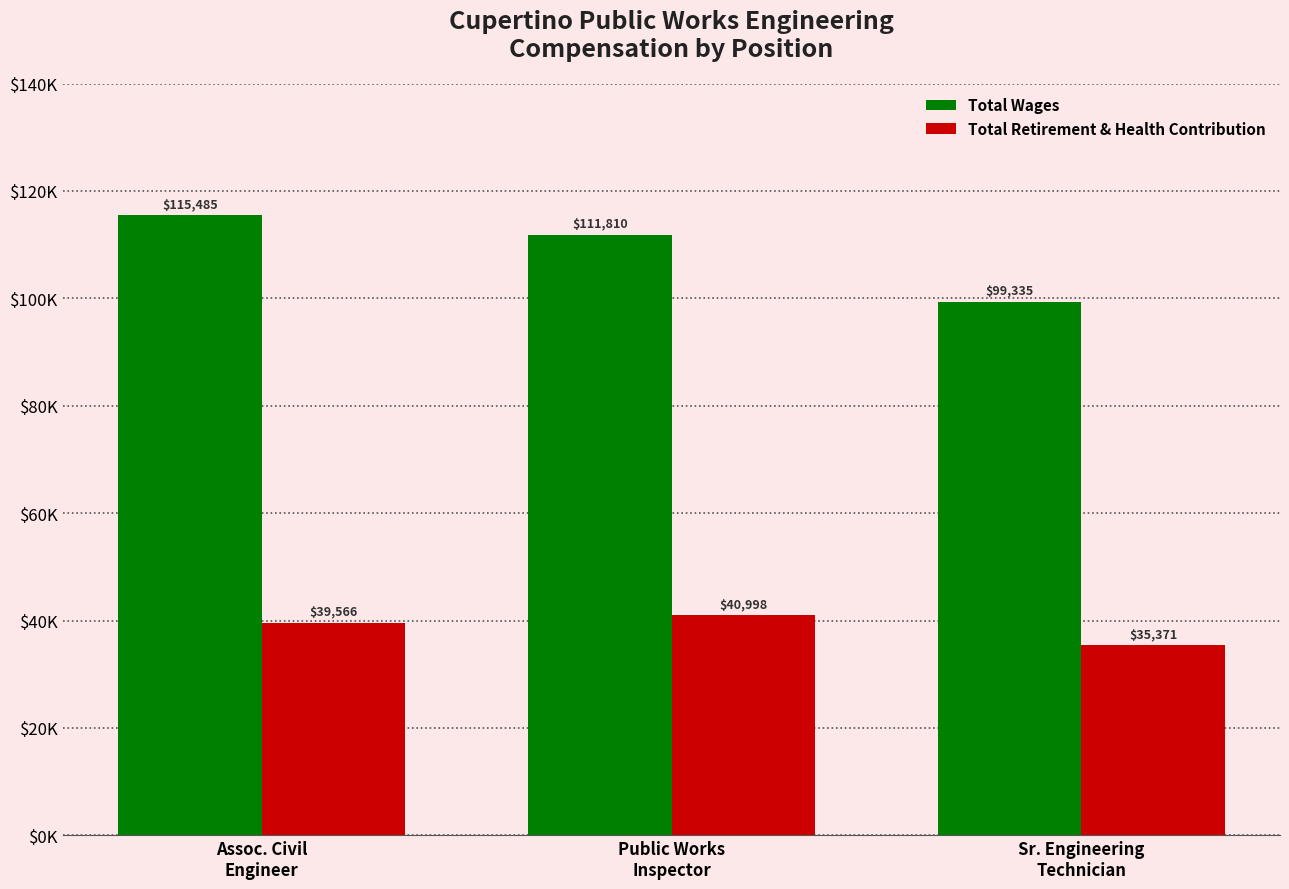

What is the difference between the highest and lowest values at Sr. Engineering
Technician?

63964